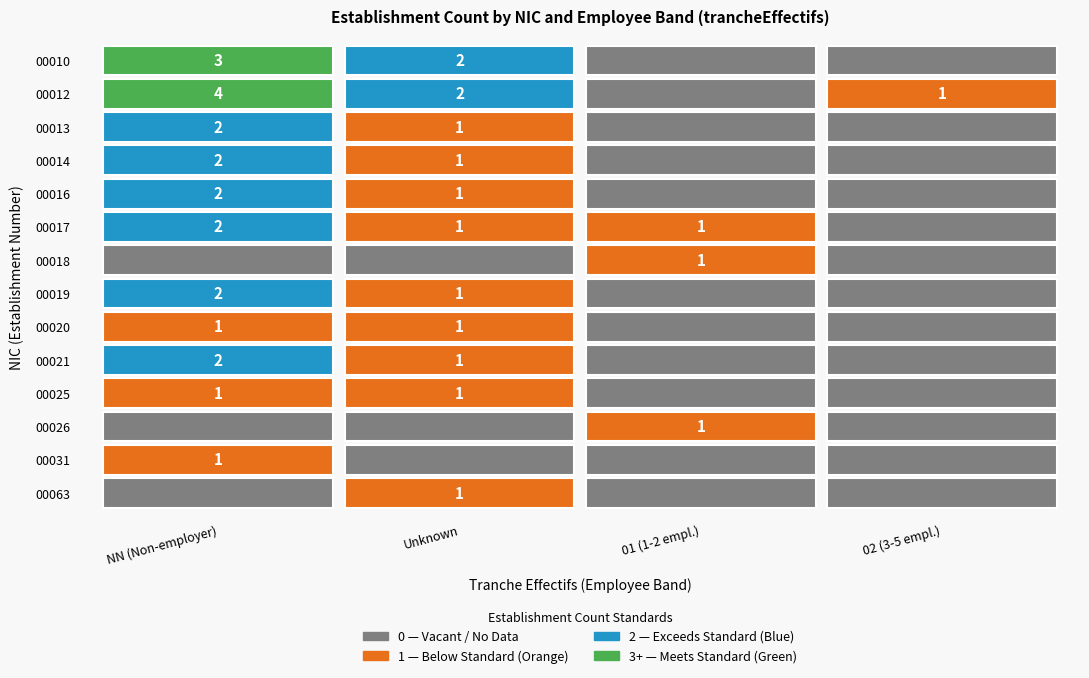

How many series are shown in this chart?

14